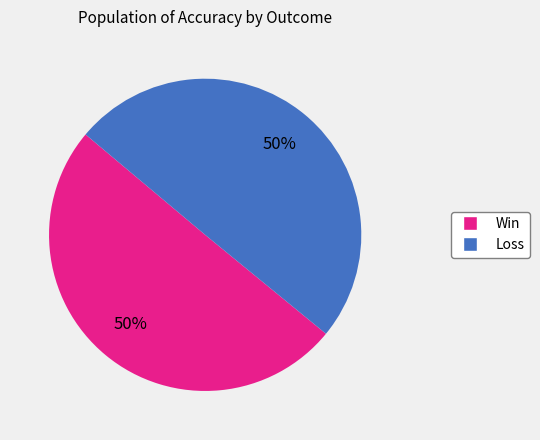

Do Win and Loss together represent more than half of the pie?

Yes